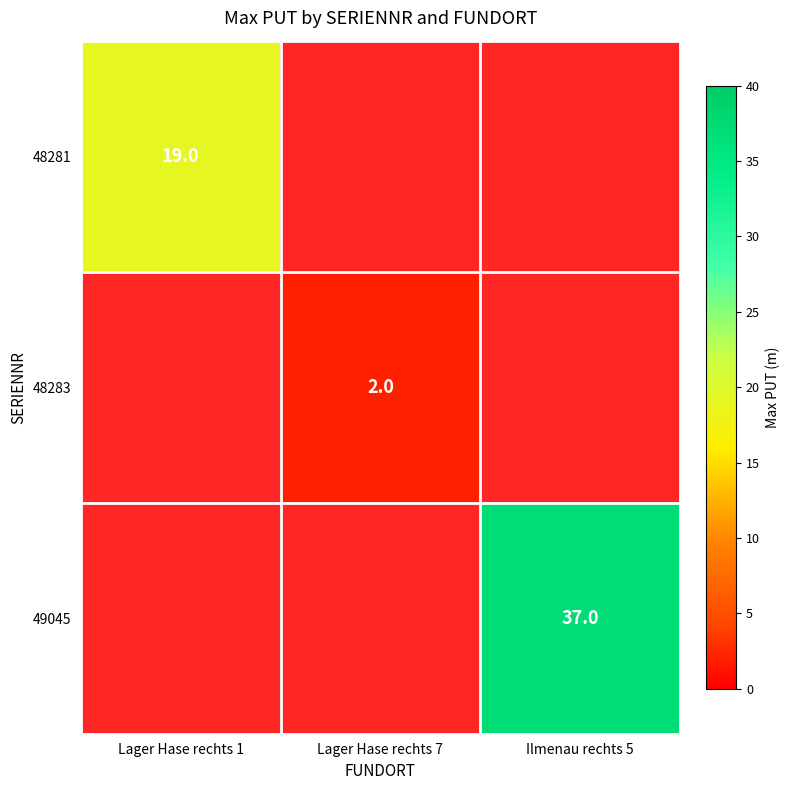

True or false: 48283 has a value of 2 at Lager Hase rechts 7.

True